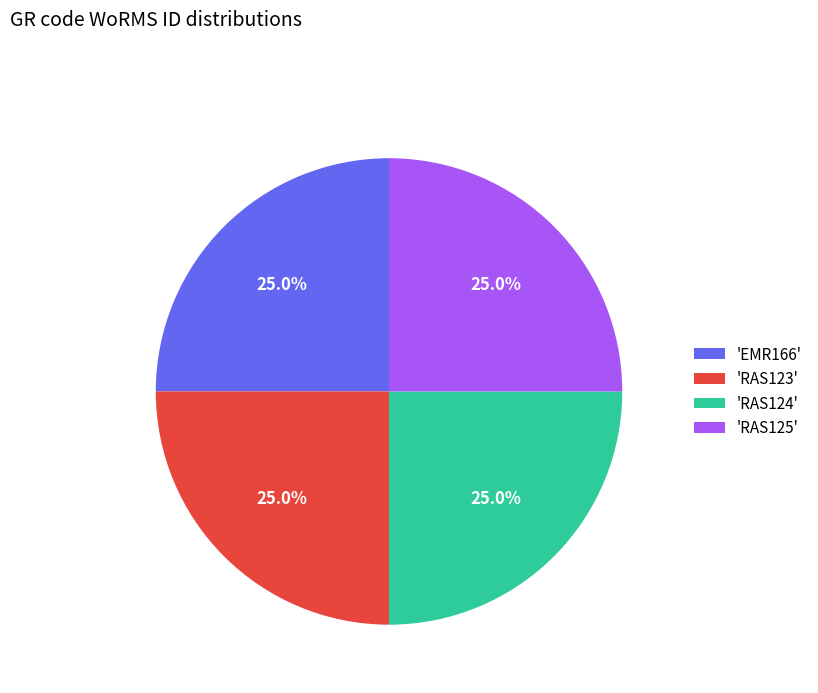

Is 'RAS124' the majority of the pie?

No